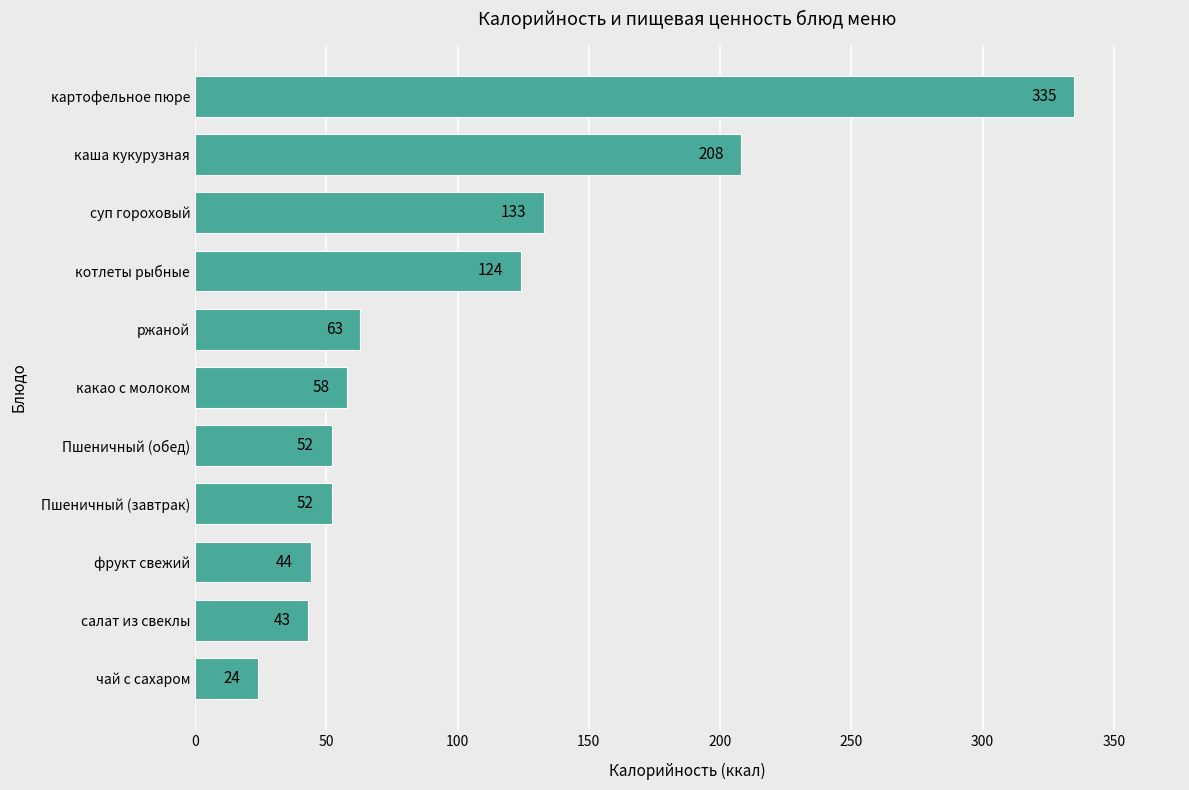

What is the change in value from Пшеничный (завтрак) to котлеты рыбные?

+72